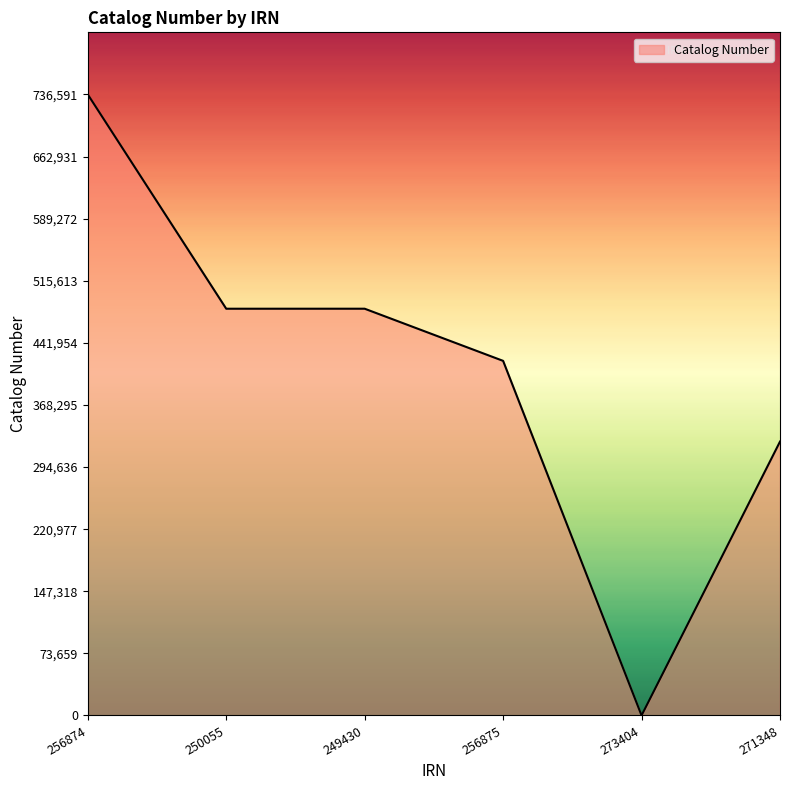

What is the sum of all values?

2446884